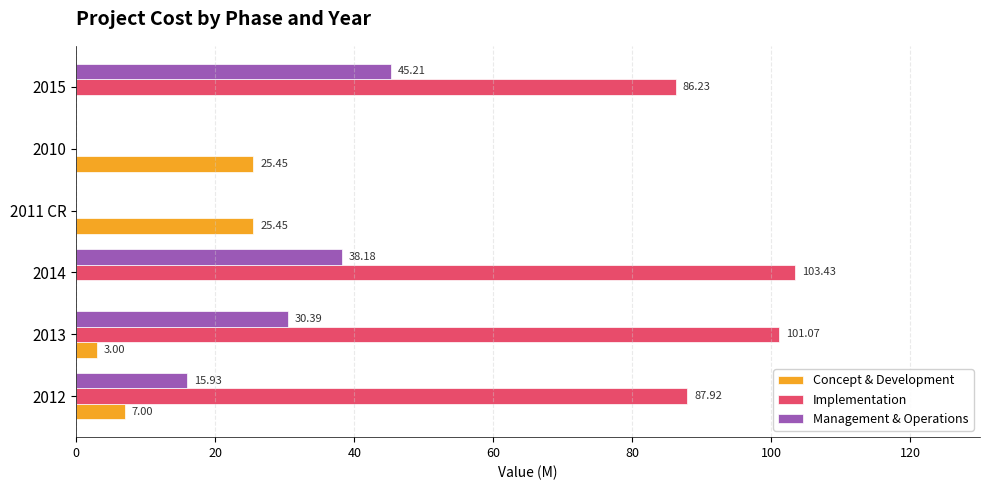

Which series has the largest total across all categories?

Implementation